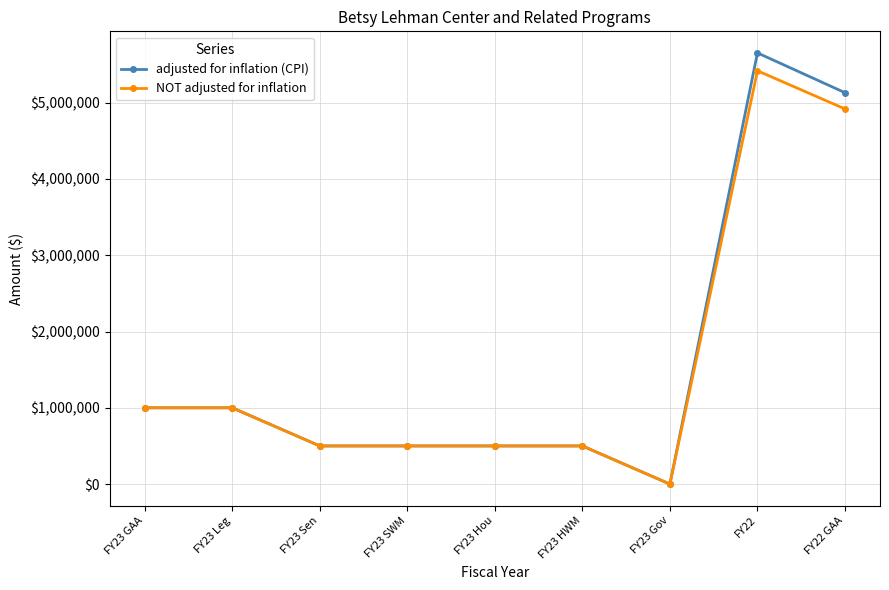

True or false: adjusted for inflation (CPI) has a value of 1000000 at FY23 Leg.

True